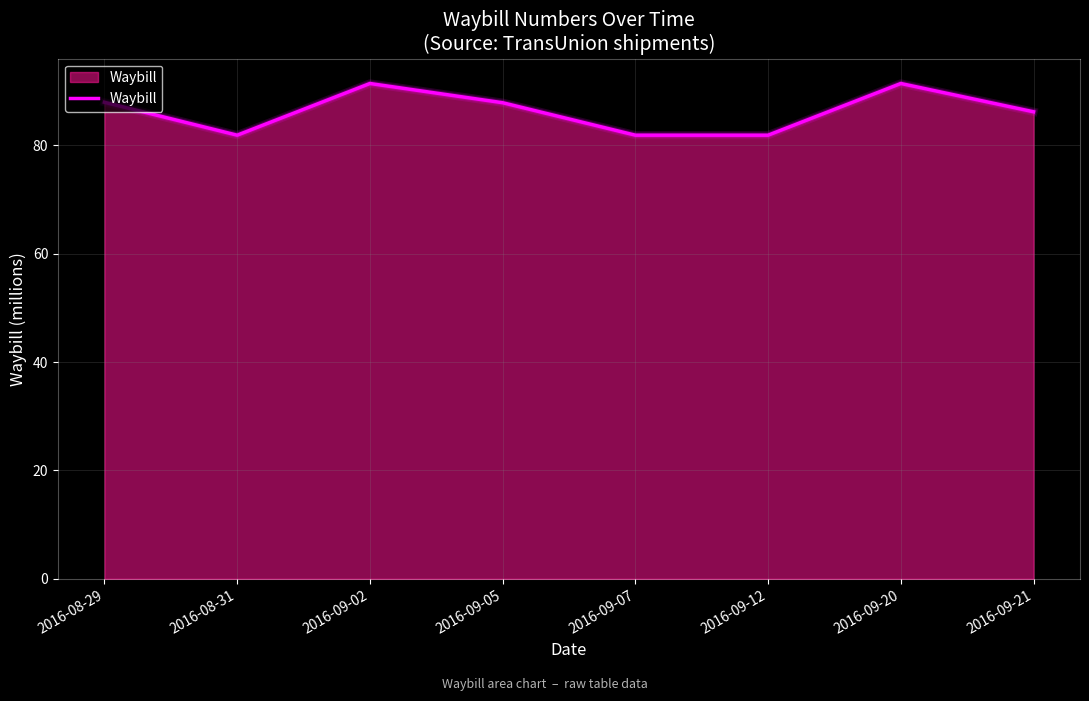

What is the value of the 7th point from the left?

91.4